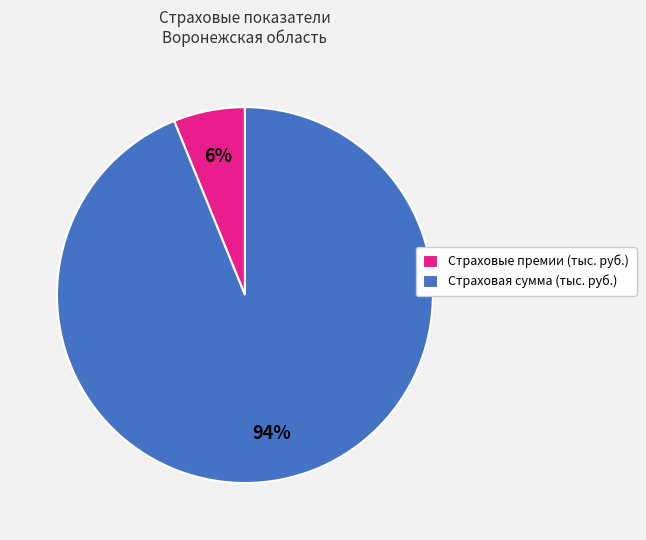

Between Страховая сумма (тыс. руб.) and Страховые премии (тыс. руб.), which is larger?

Страховая сумма (тыс. руб.)